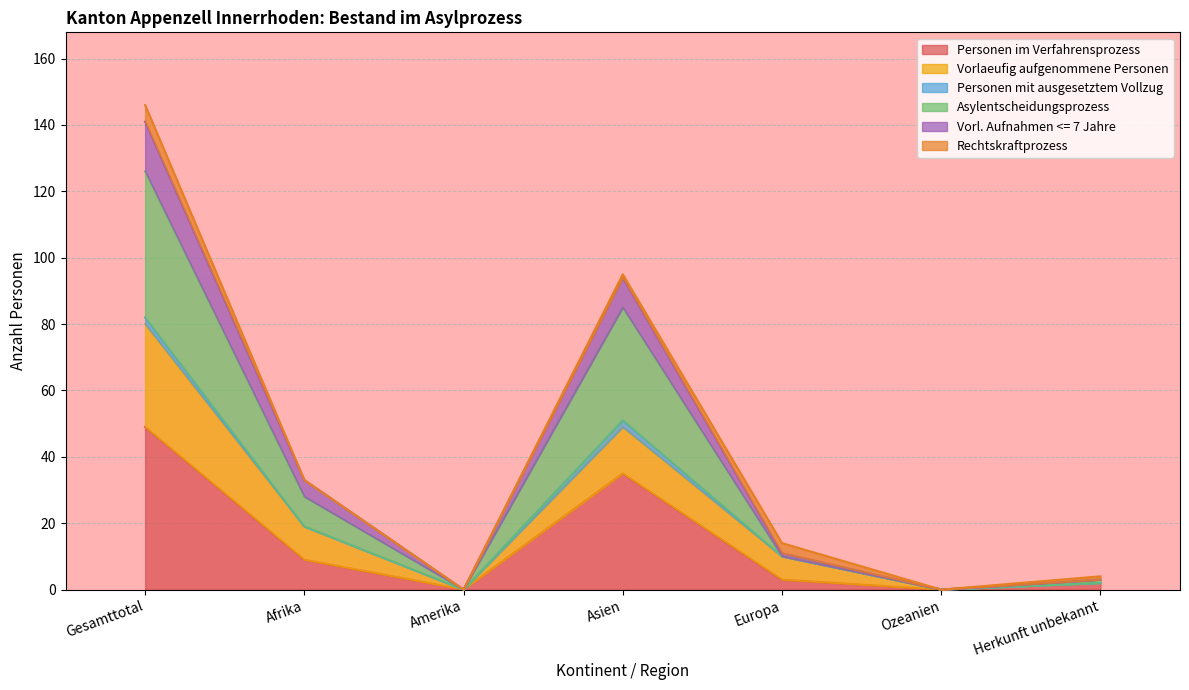

At which category is the sum across all series the highest?

Gesamttotal